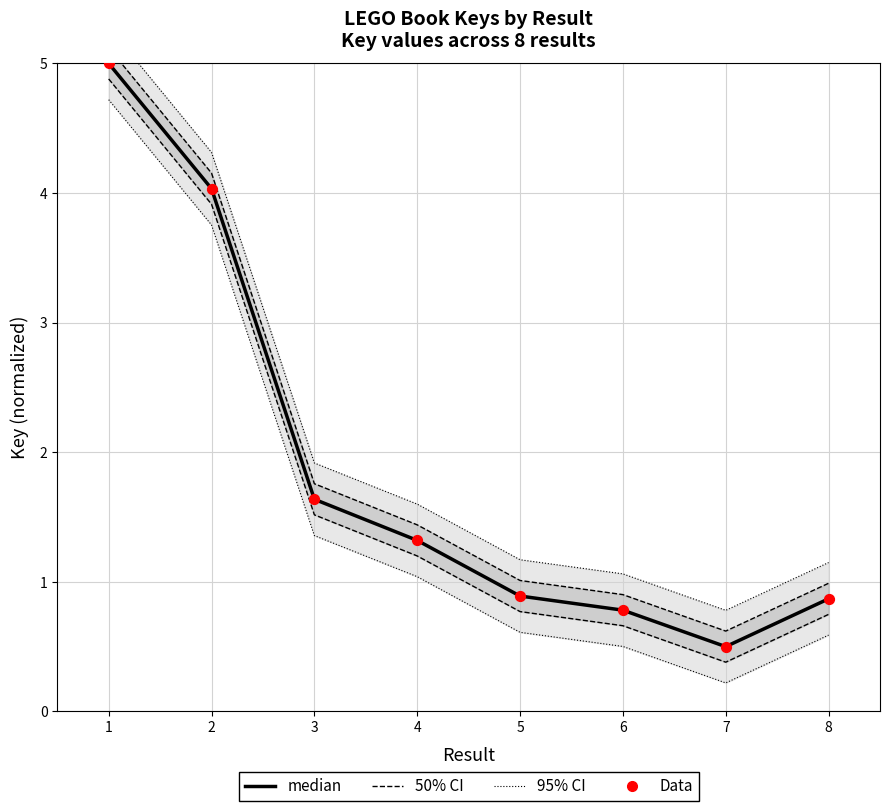

At how many categories does at least one series exceed 1?

7